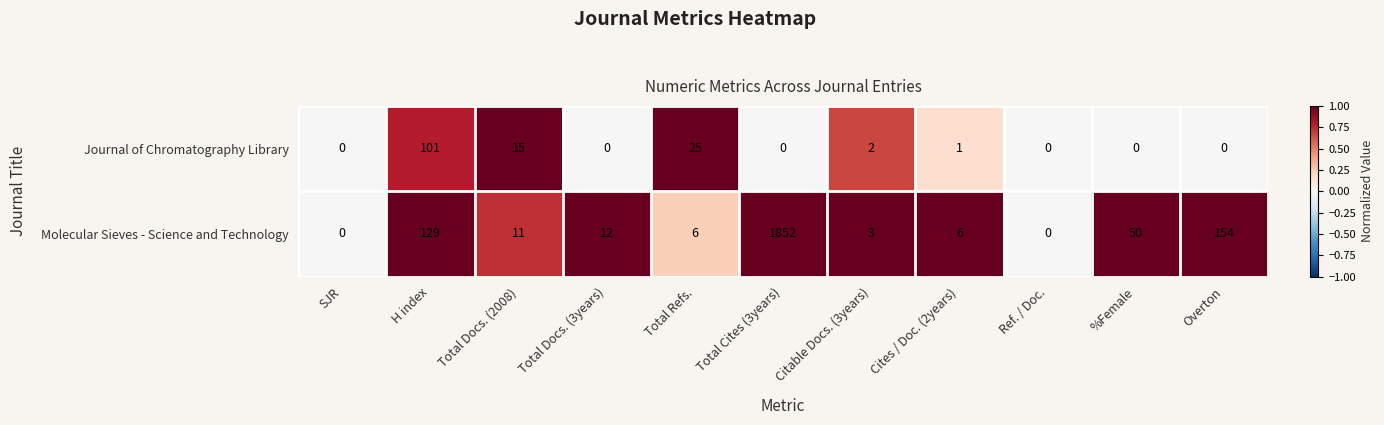

List the series in order of their peak value, highest first.

Molecular Sieves - Science and Technology, Journal of Chromatography Library